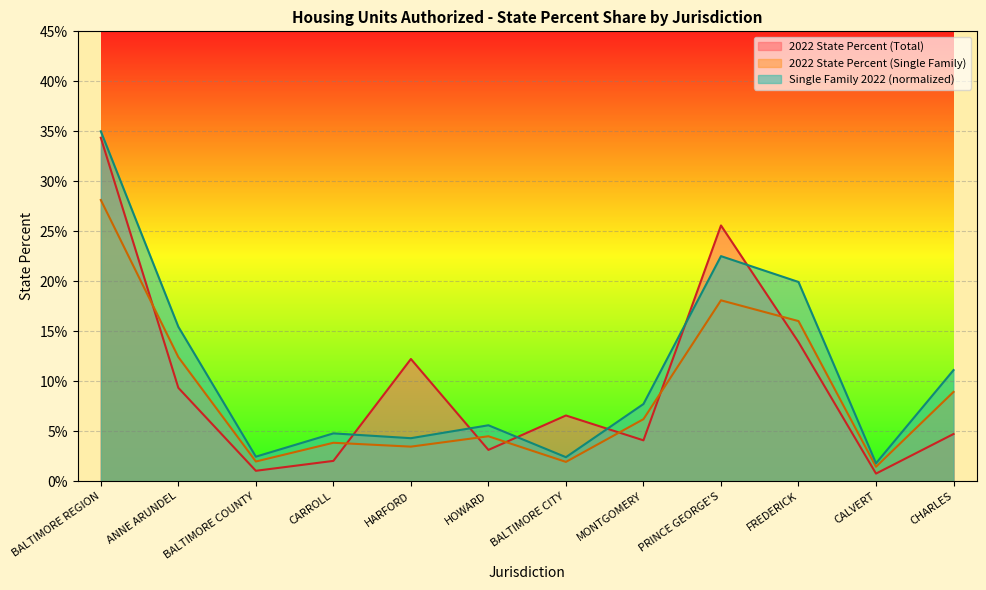

In 2022 State Percent (Single Family), how many points are higher than both neighbors (excluding endpoints)?

3